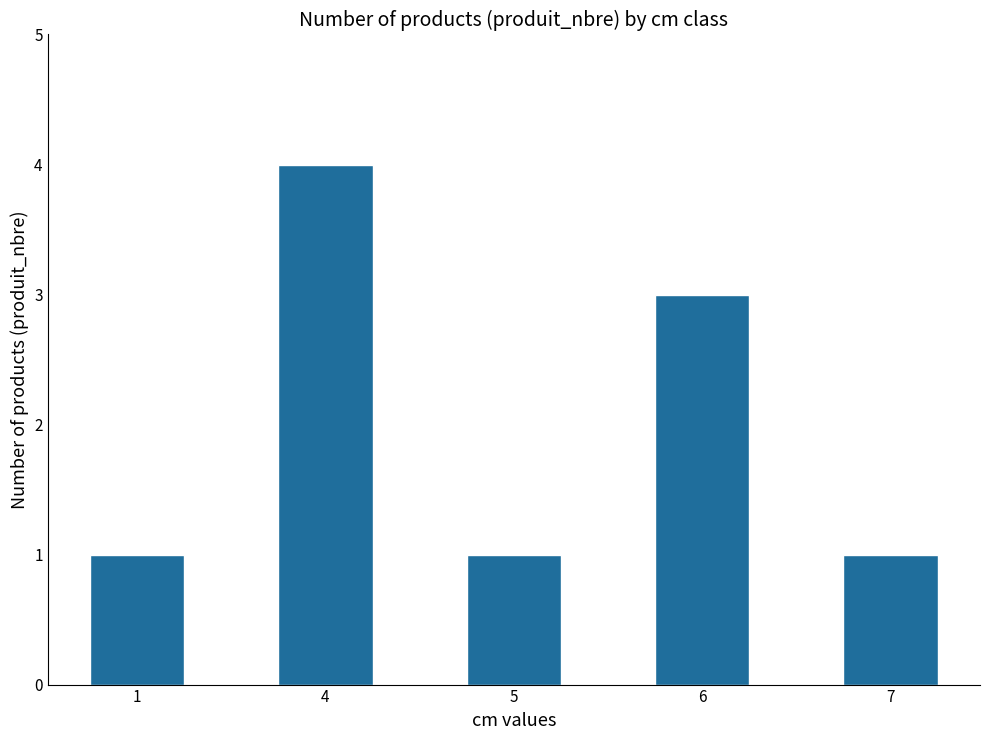

What is the value of the 5th bar from the left?

1